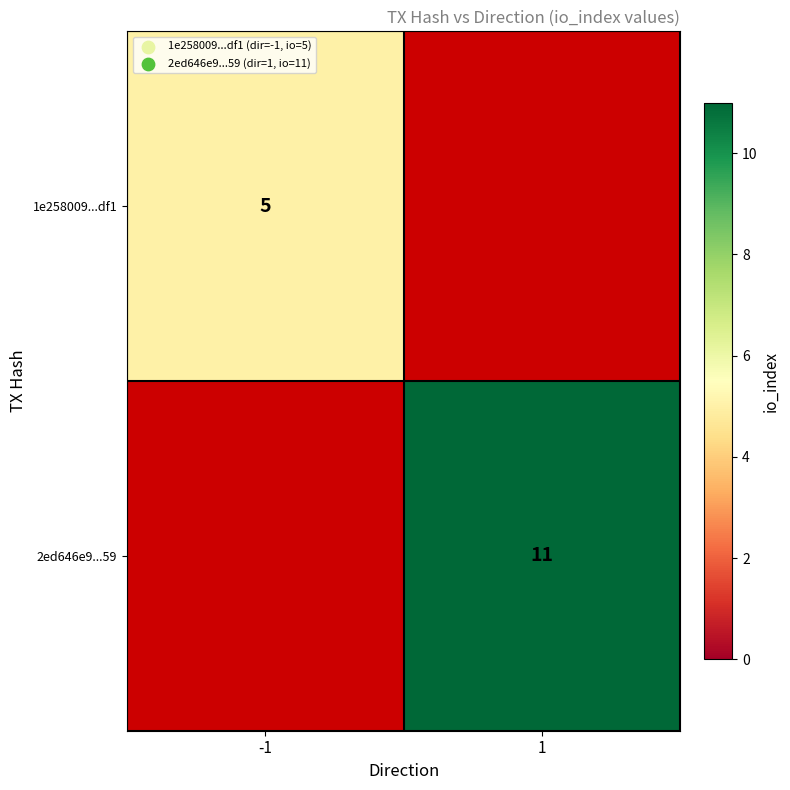

The 2ed646e9...59 series shows 11 at 1. True or false?

True